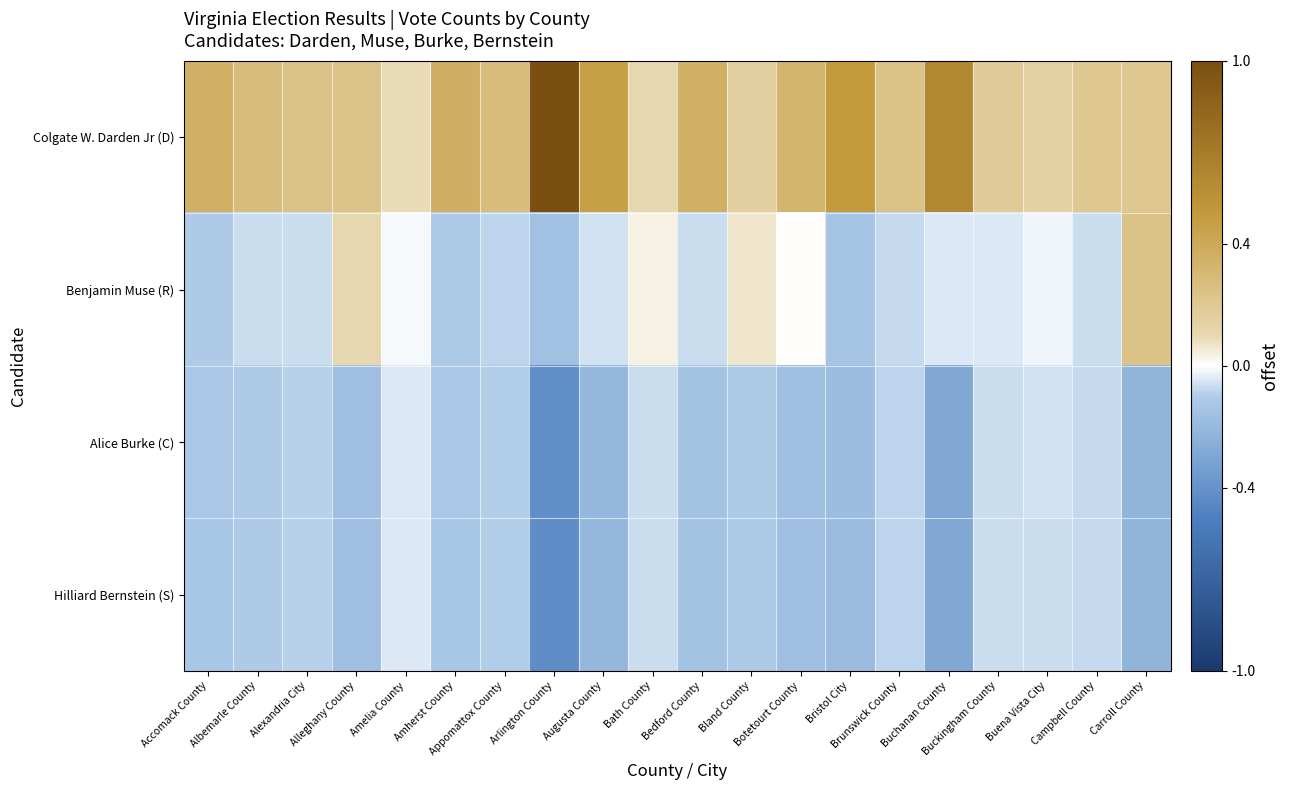

Reading left to right, list all the values displayed in this chart.

Colgate W. Darden Jr (D): Accomack County=0.4	Albemarle County=0.3	Alexandria City=0.2	Alleghany County=0.2	Amelia County=0.1	Amherst County=0.4	Appomattox County=0.3	Arlington County=1.0	Augusta County=0.5	Bath County=0.1	Bedford County=0.4	Bland County=0.2	Botetourt County=0.3	Bristol City=0.5	Brunswick County=0.2	Buchanan County=0.6	Buckingham County=0.2	Buena Vista City=0.1	Campbell County=0.2	Carroll County=0.2
Benjamin Muse (R): Accomack County=-0.1	Albemarle County=-0.1	Alexandria City=-0.1	Alleghany County=0.1	Amelia County=-0.0	Amherst County=-0.1	Appomattox County=-0.1	Arlington County=-0.2	Augusta County=-0.1	Bath County=0.0	Bedford County=-0.1	Bland County=0.1	Botetourt County=0.0	Bristol City=-0.1	Brunswick County=-0.1	Buchanan County=-0.0	Buckingham County=-0.0	Buena Vista City=-0.0	Campbell County=-0.1	Carroll County=0.2
Alice Burke (C): Accomack County=-0.1	Albemarle County=-0.1	Alexandria City=-0.1	Alleghany County=-0.2	Amelia County=-0.0	Amherst County=-0.1	Appomattox County=-0.1	Arlington County=-0.4	Augusta County=-0.2	Bath County=-0.1	Bedford County=-0.1	Bland County=-0.1	Botetourt County=-0.2	Bristol City=-0.2	Brunswick County=-0.1	Buchanan County=-0.3	Buckingham County=-0.1	Buena Vista City=-0.1	Campbell County=-0.1	Carroll County=-0.2
Hilliard Bernstein (S): Accomack County=-0.1	Albemarle County=-0.1	Alexandria City=-0.1	Alleghany County=-0.2	Amelia County=-0.0	Amherst County=-0.1	Appomattox County=-0.1	Arlington County=-0.4	Augusta County=-0.2	Bath County=-0.1	Bedford County=-0.1	Bland County=-0.1	Botetourt County=-0.2	Bristol City=-0.2	Brunswick County=-0.1	Buchanan County=-0.3	Buckingham County=-0.1	Buena Vista City=-0.1	Campbell County=-0.1	Carroll County=-0.2